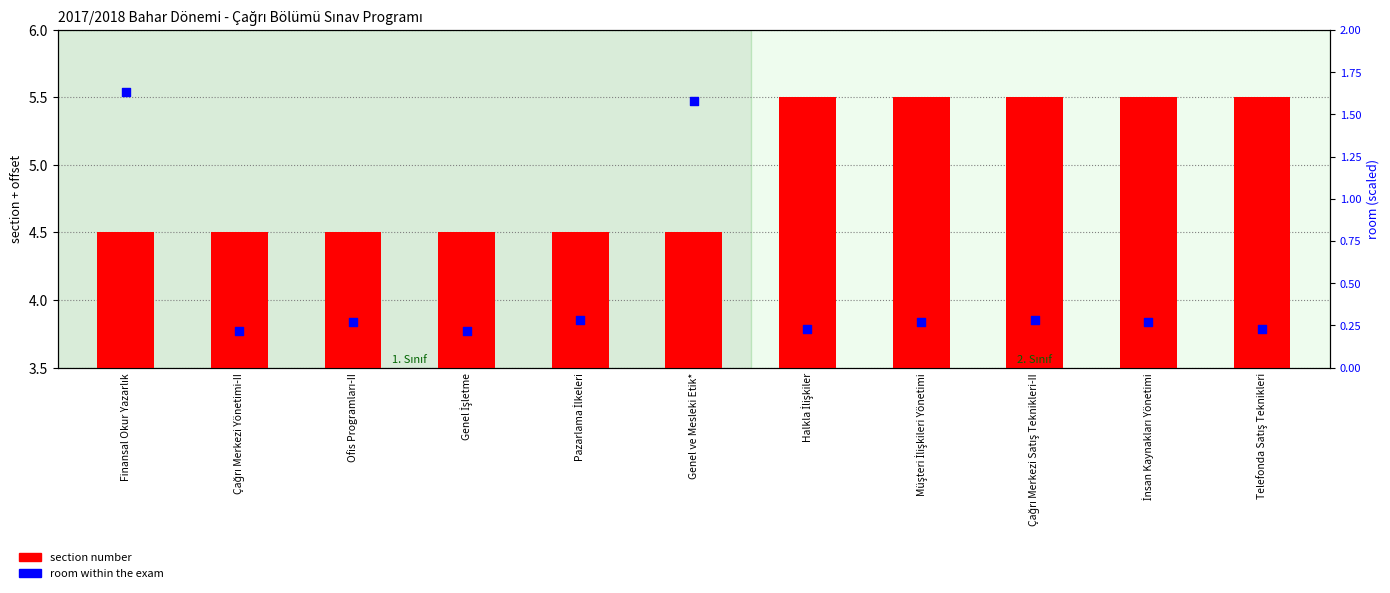

Which series reaches the minimum Y coordinate?

room within the exam